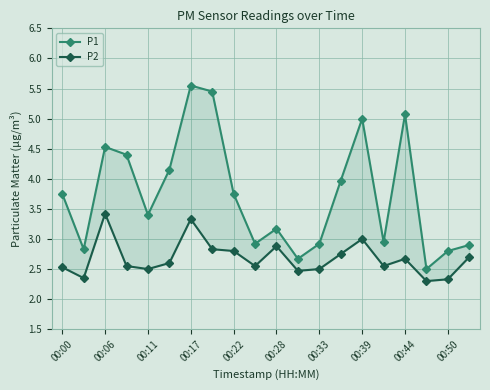

Rank the series by their maximum value, from lowest to highest.

P2, P1